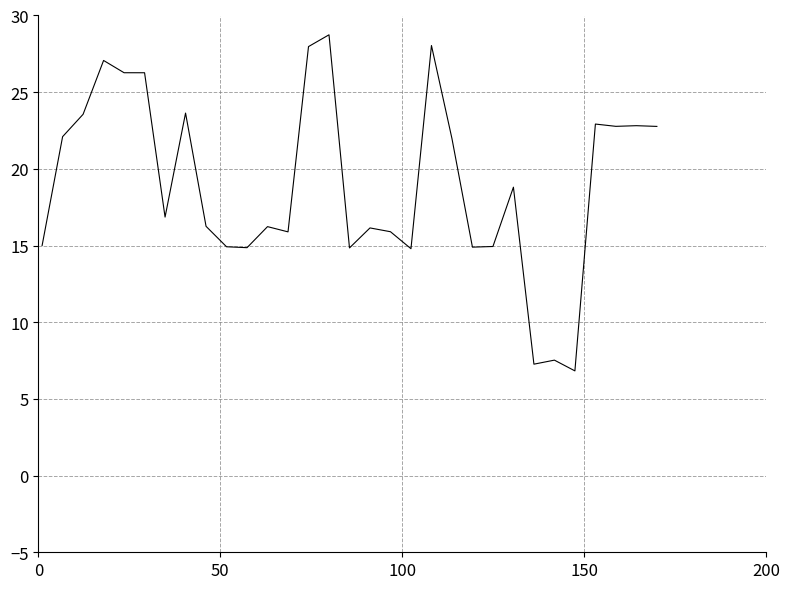

What is the maximum value shown in the chart?

28.7